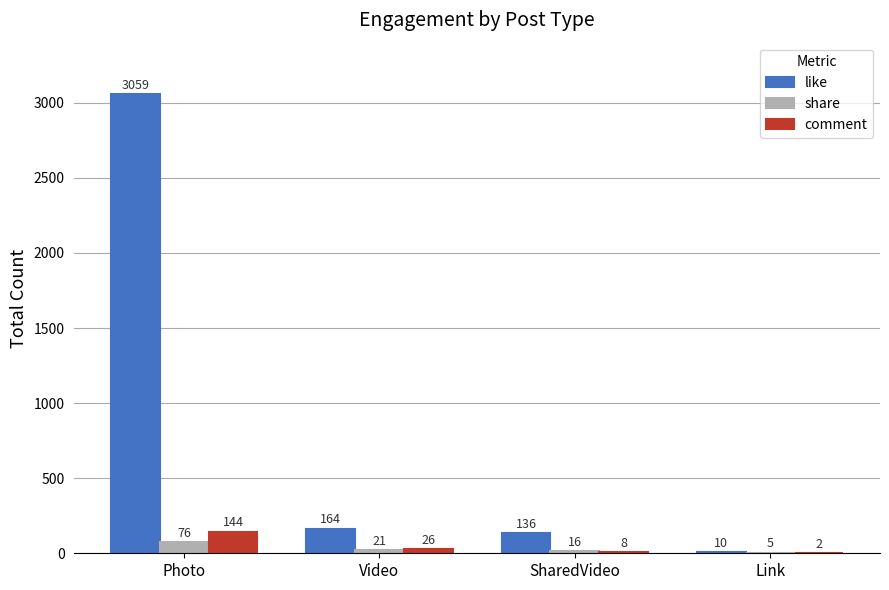

Which series has the largest total across all categories?

like